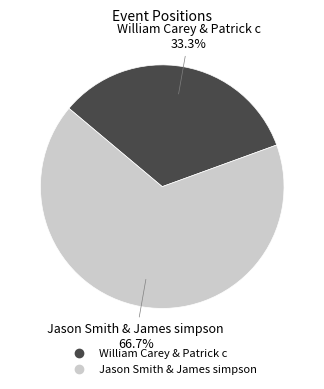

How many slices are in this pie chart?

2